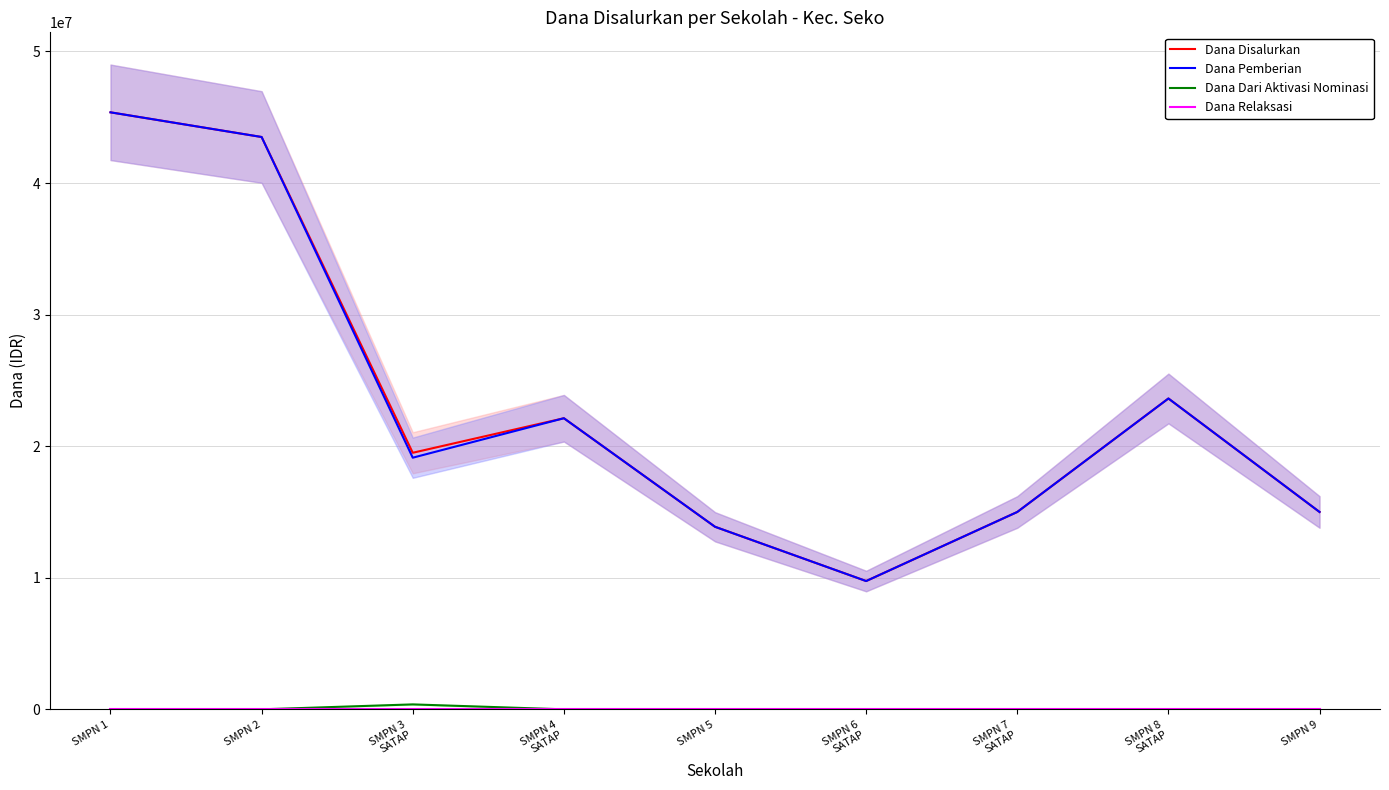

What is the difference between the highest and lowest values at SMPN 8
SATAP?

23625000